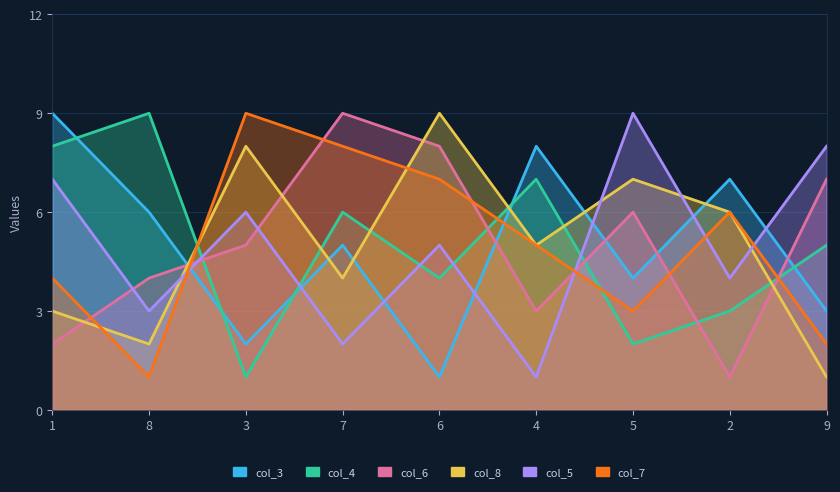

How many values in the col_5 series exceed 5?

4